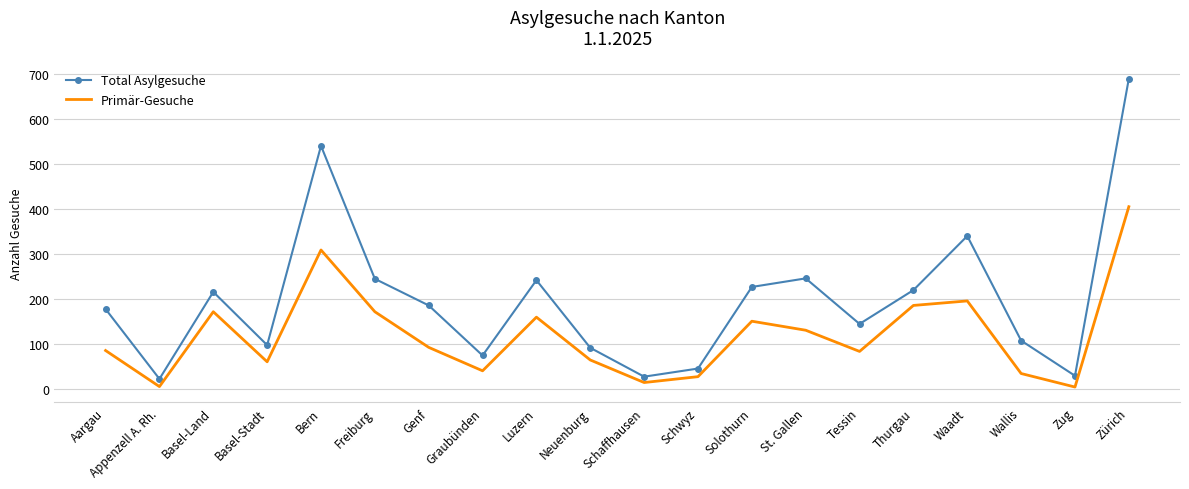

The value of Total Asylgesuche at Schwyz is 46. True or false?

True